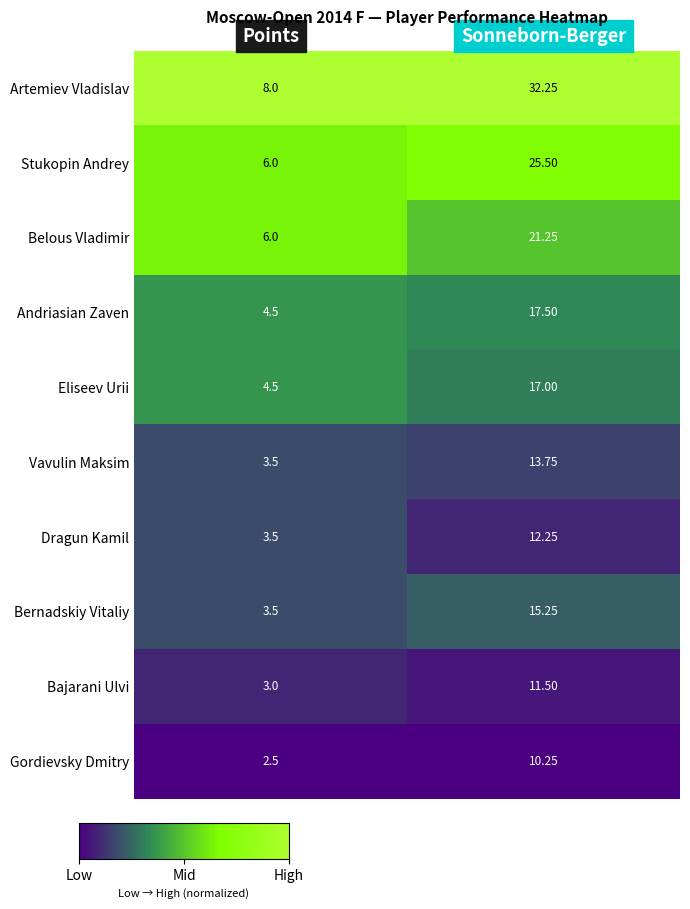

Rank the series by their maximum value, from lowest to highest.

Gordievsky Dmitry, Bajarani Ulvi, Dragun Kamil, Vavulin Maksim, Bernadskiy Vitaliy, Eliseev Urii, Andriasian Zaven, Belous Vladimir, Stukopin Andrey, Artemiev Vladislav